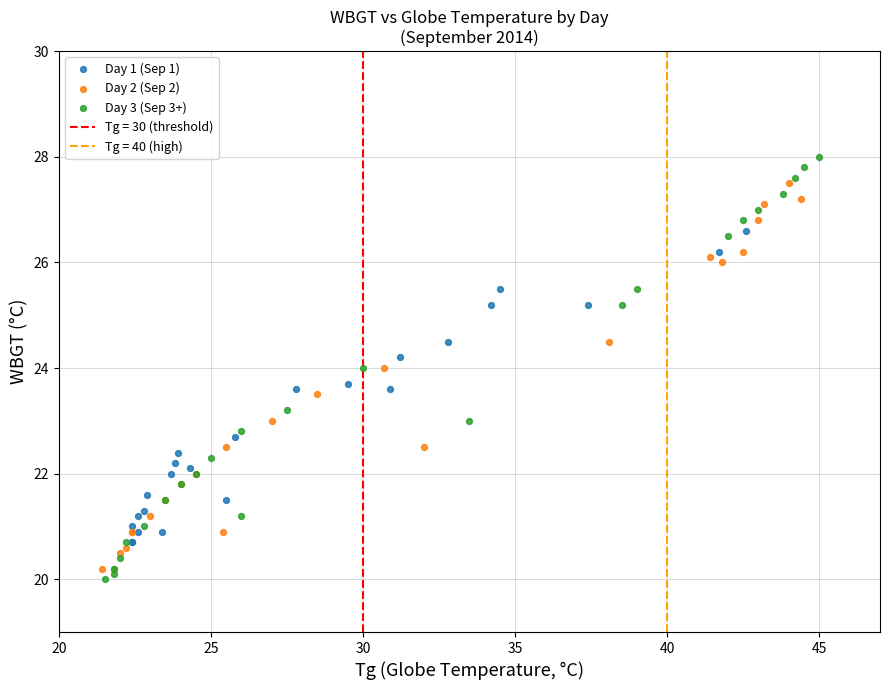

Which series reaches the minimum Y coordinate?

Day 3 (Sep 3+)